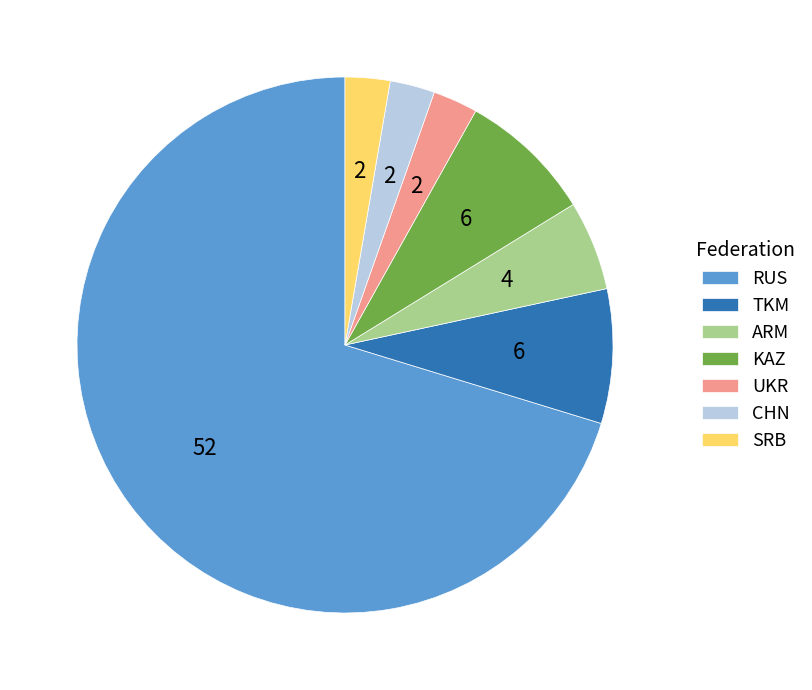

True or false: RUS accounts for 80% of the total.

False